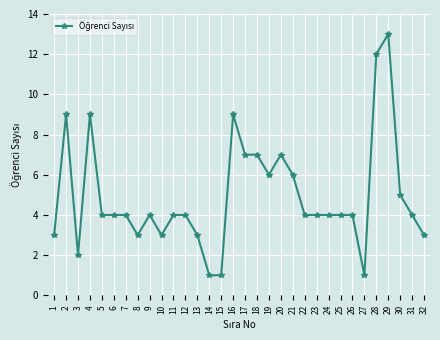

Is it true that the value at 3 is 1?

False